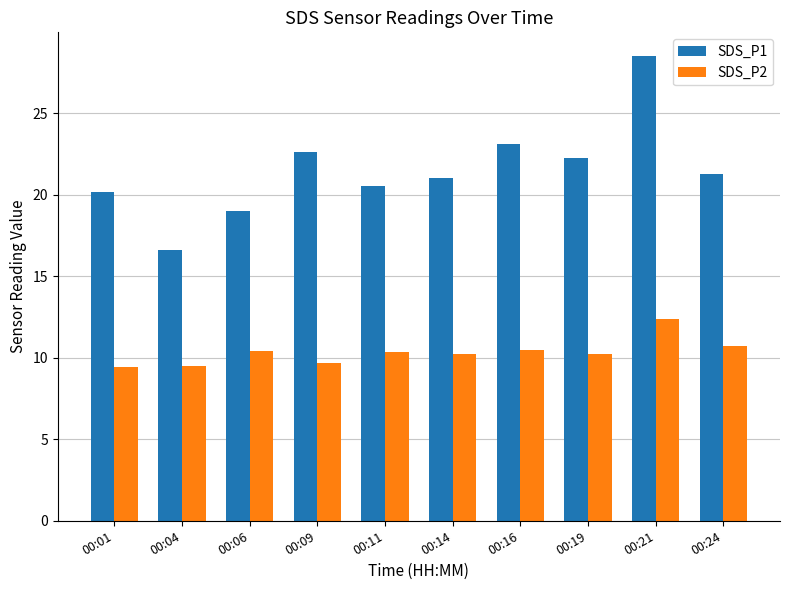

Are the bars horizontal?

No